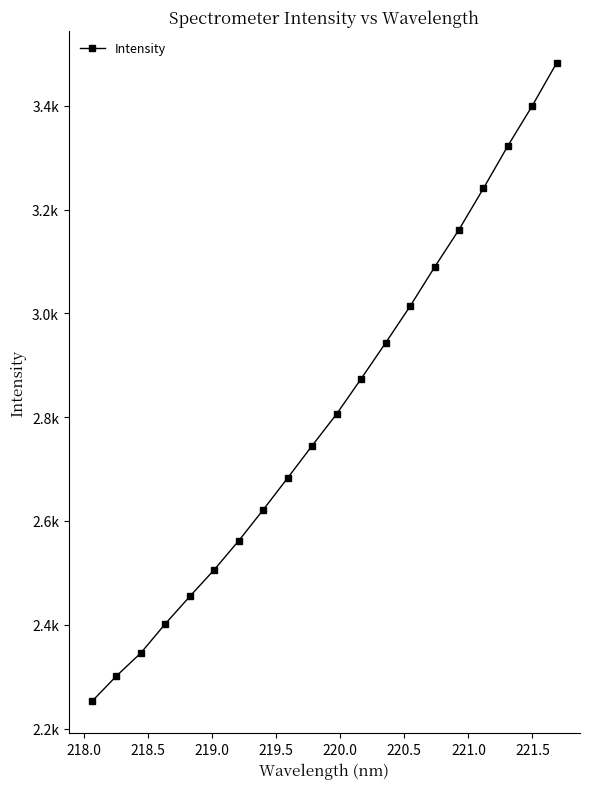

What is the value of the 9th point from the left?

2683.0